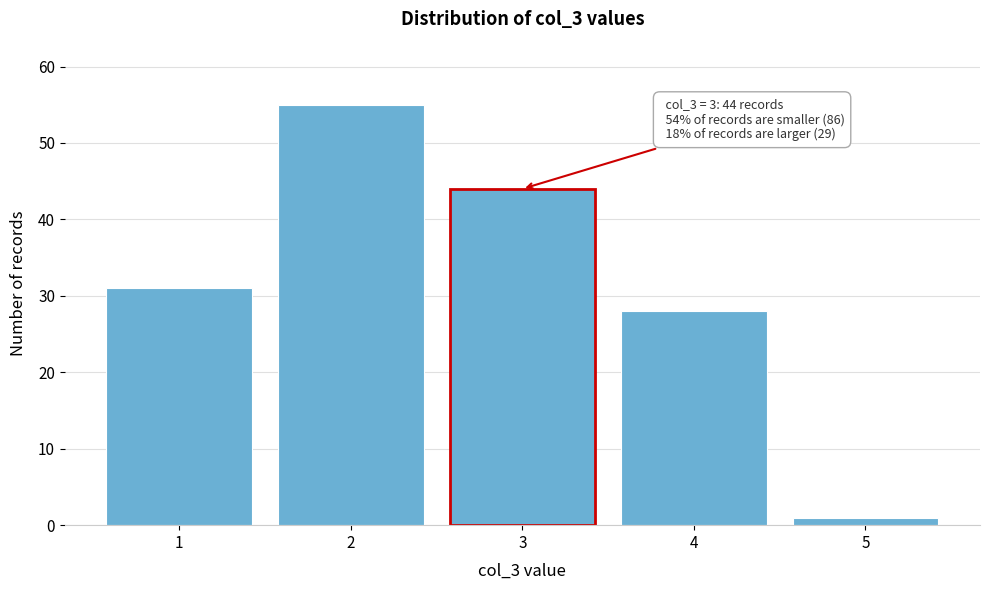

Reading right to left, what are all the values shown in this chart?

5=1	4=28	3=44	2=55	1=31